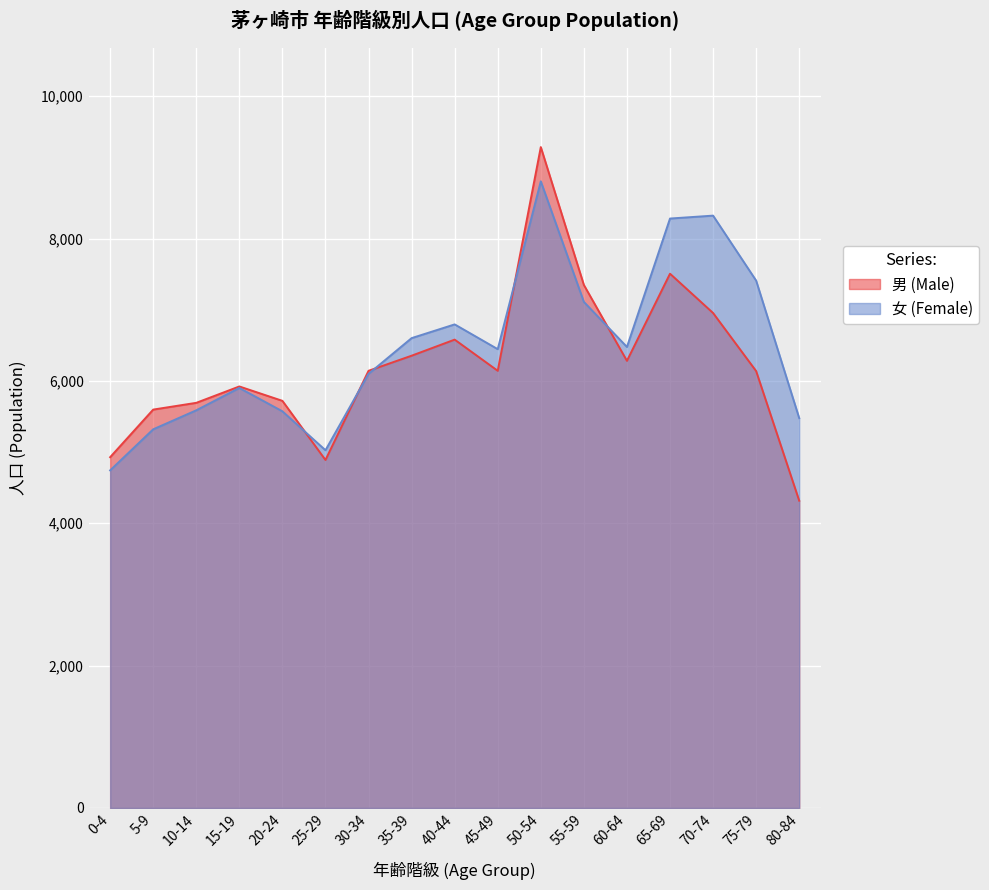

What is the spread (max minus min) of values at 5-9?

277